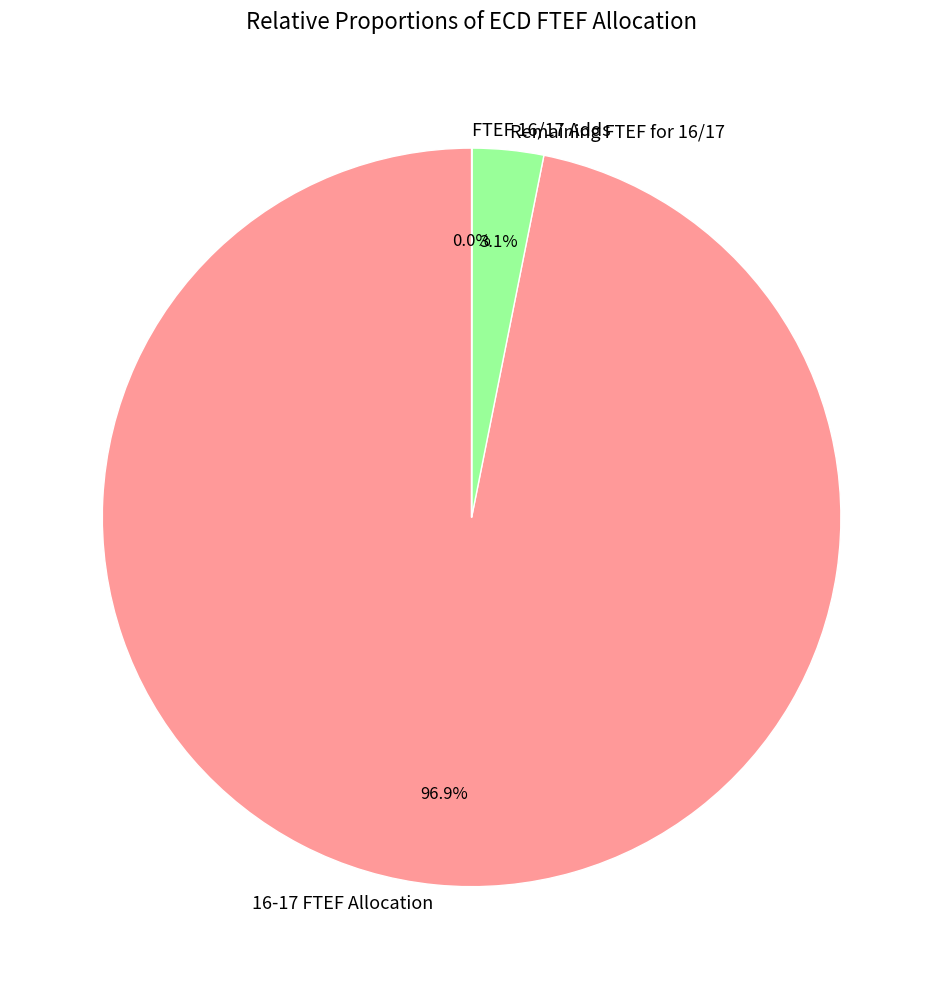

Does any single category account for the majority?

Yes